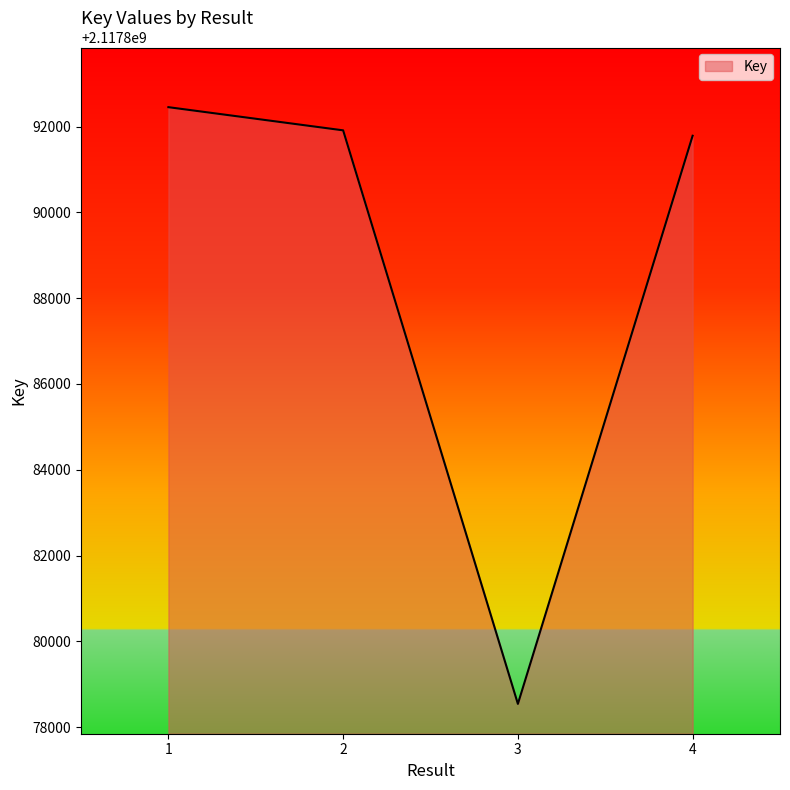

What is the sum of all values?

8471554692